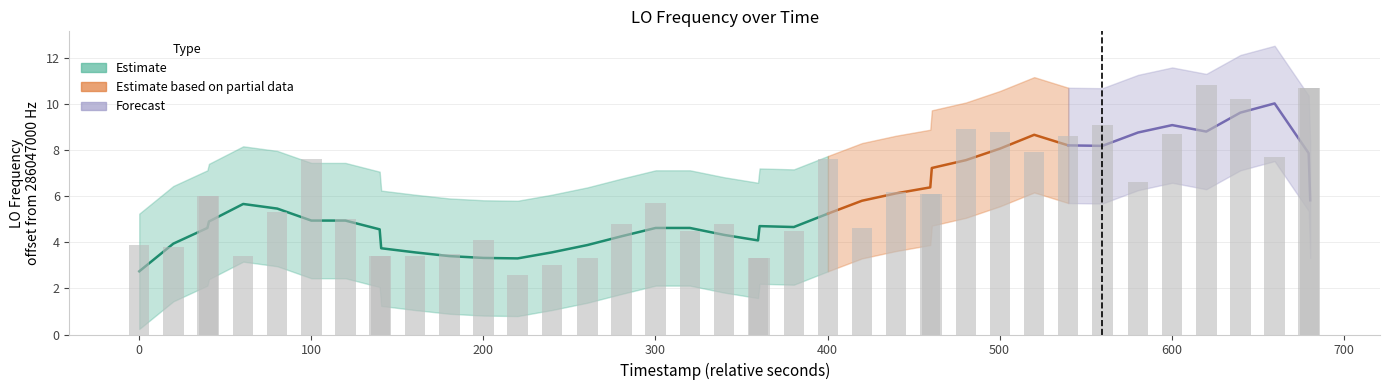

How many data points are less than 5?

18